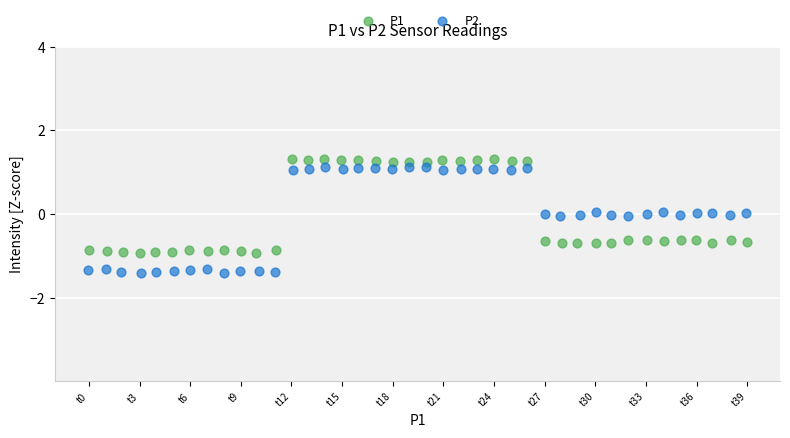

Which series has the largest Y range (max minus min)?

P2